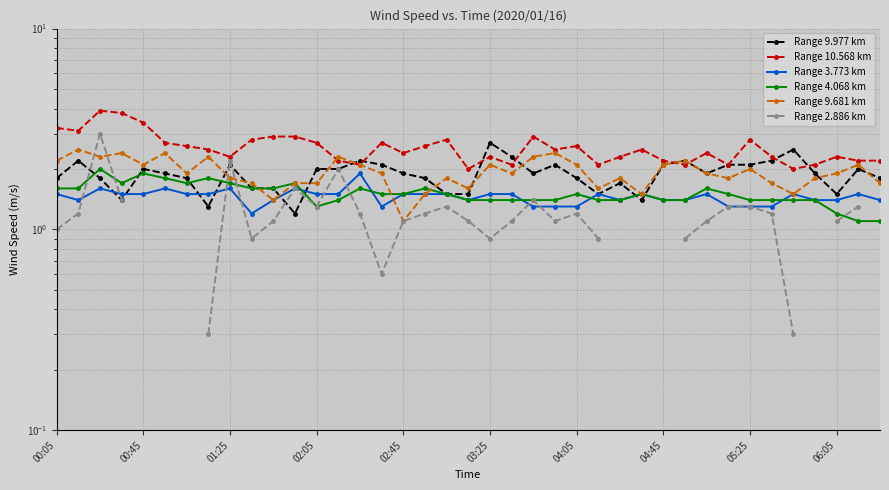

The Range 3.773 km series shows 1.5 at 17. True or false?

True